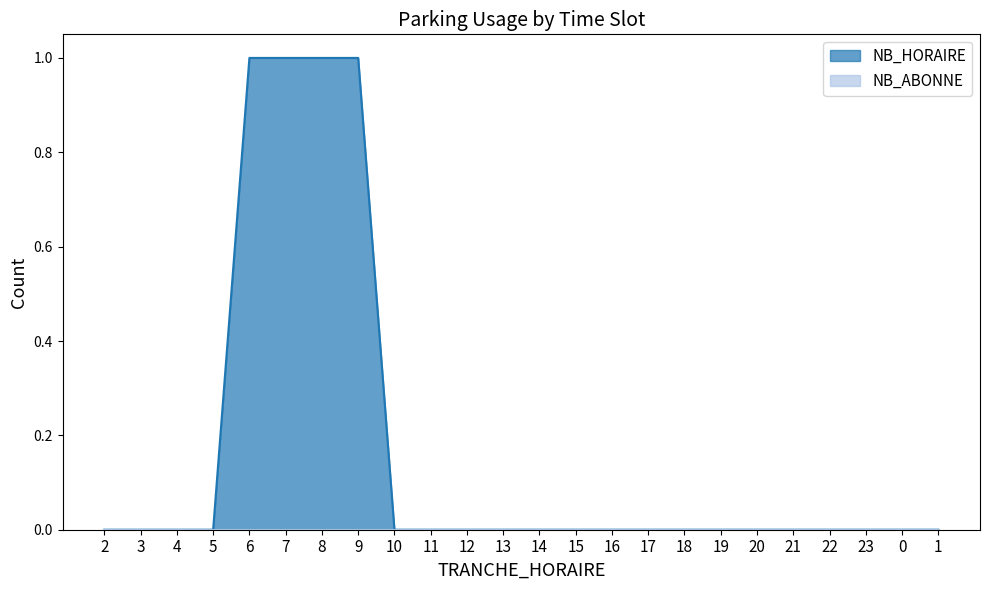

Between 9 and 15, which is larger?

9